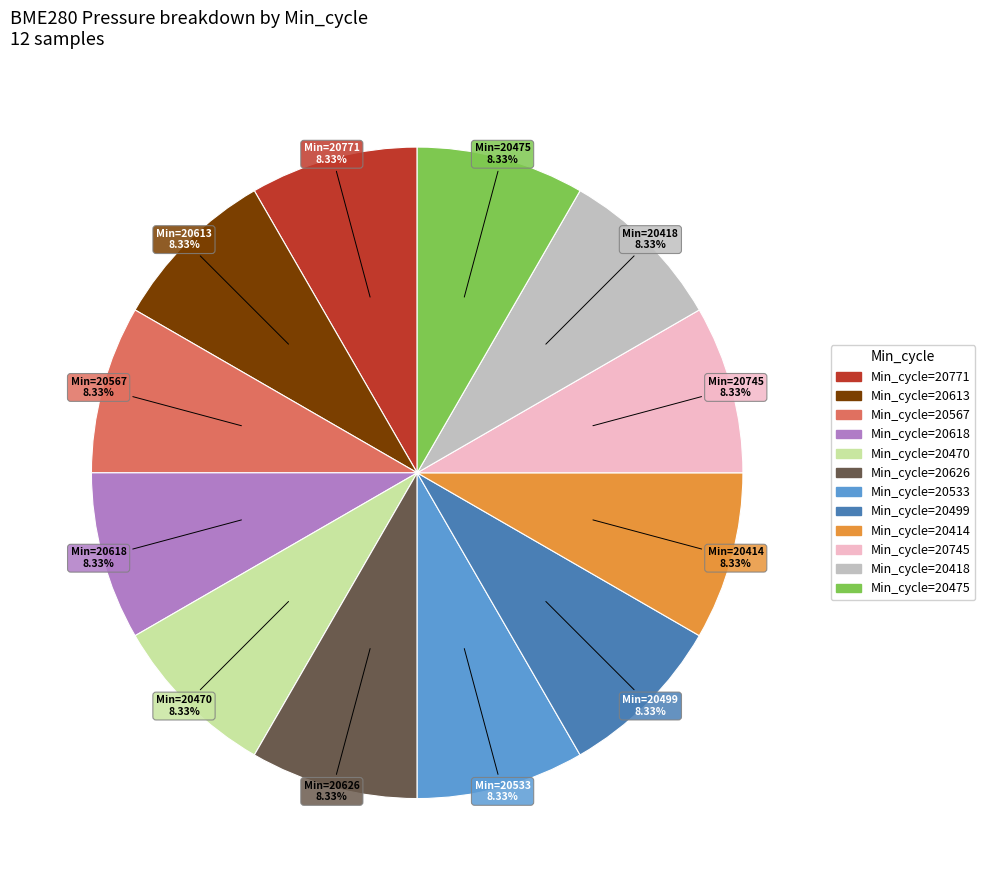

Does any single category account for the majority?

No